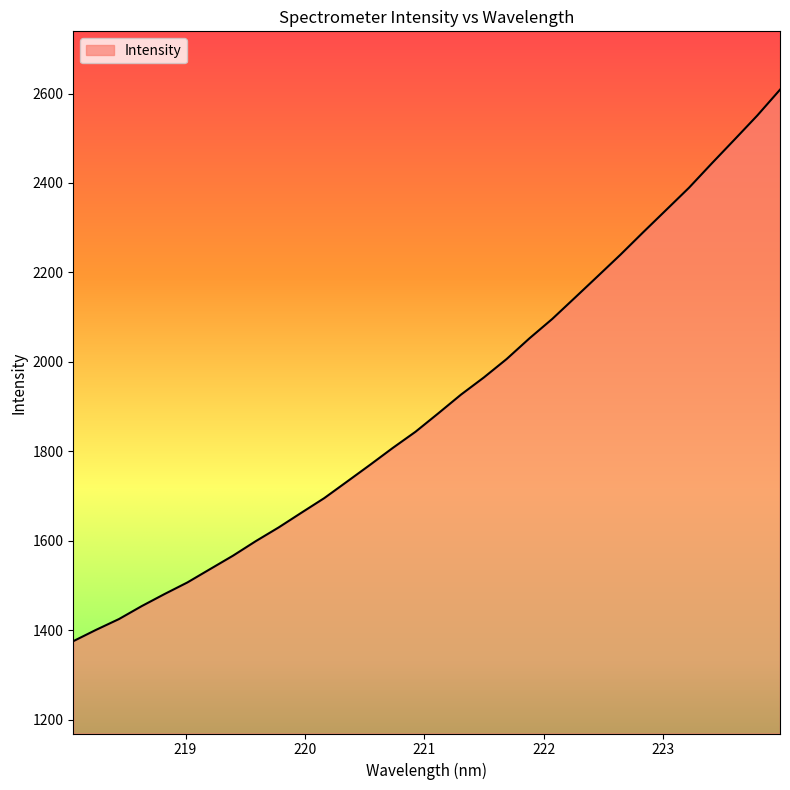

What is the greatest value displayed?

2608.6